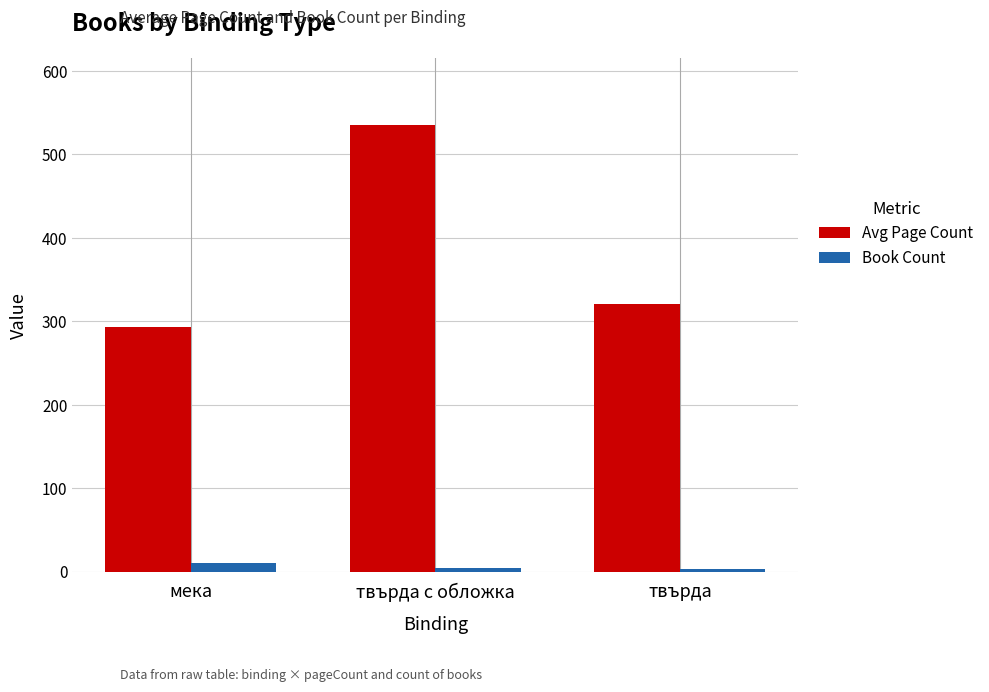

Read the Avg Page Count value at мека.

292.7